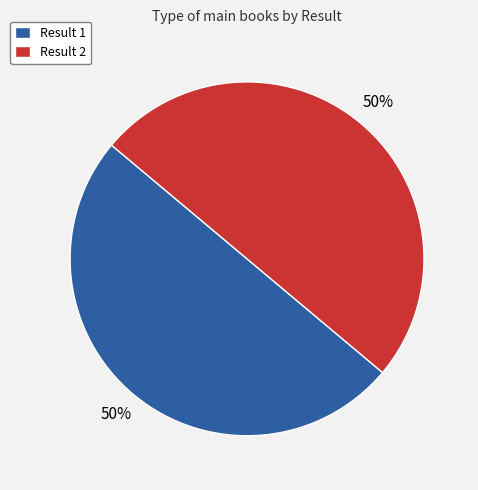

To the nearest percent, what percentage of the pie is Result 1?

50%